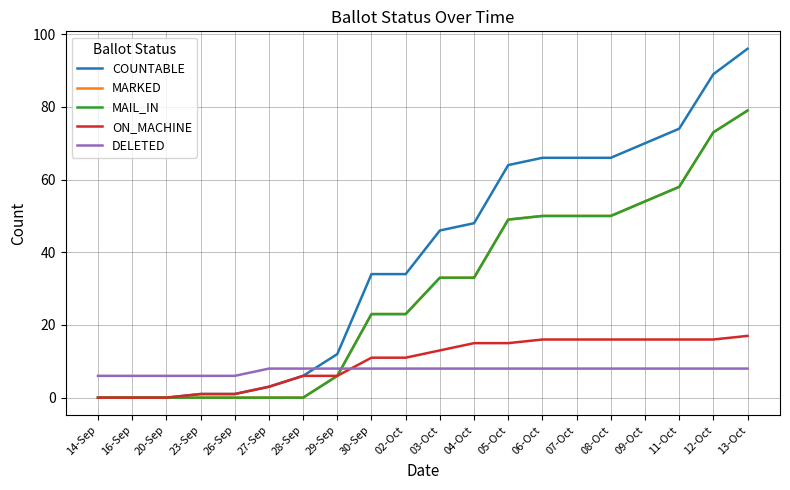

Rank the series by their maximum value, from highest to lowest.

COUNTABLE, MARKED, MAIL_IN, ON_MACHINE, DELETED